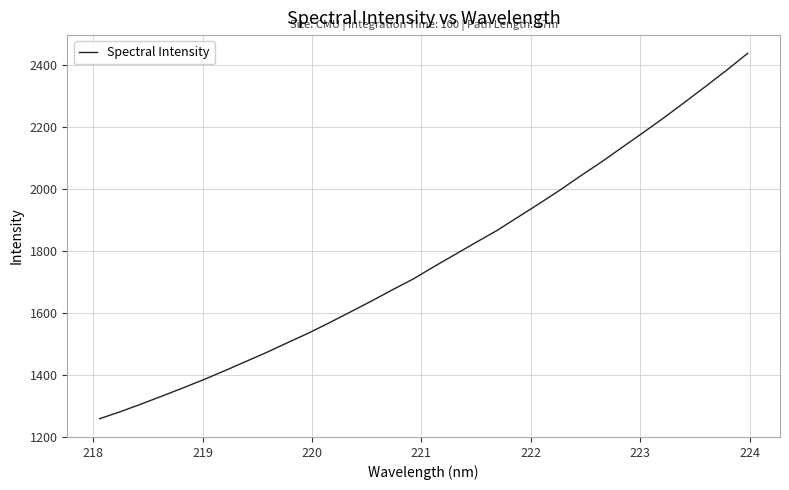

What is the greatest value displayed?

2436.7